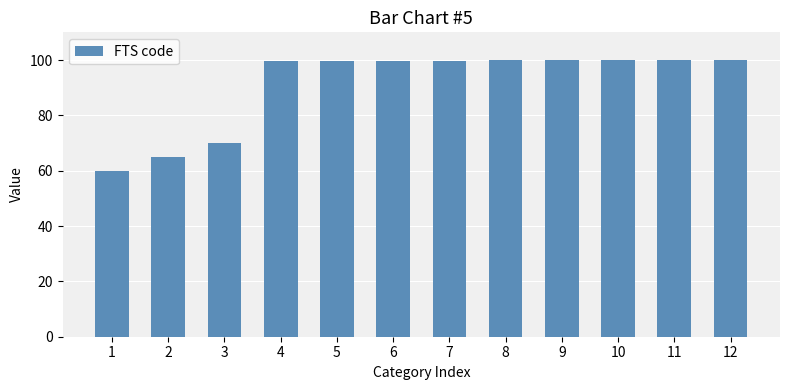

What is the value of the 11th bar from the left?

100.0